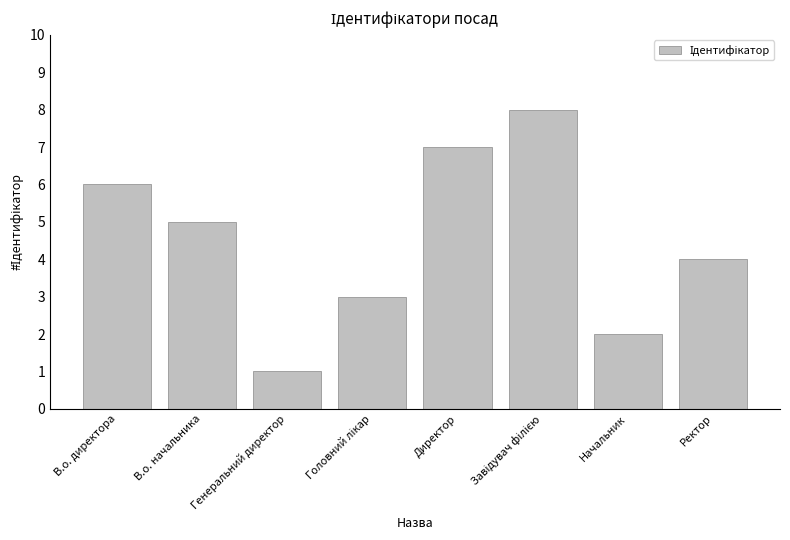

Where is the data nearest to the value 4?

Ректор